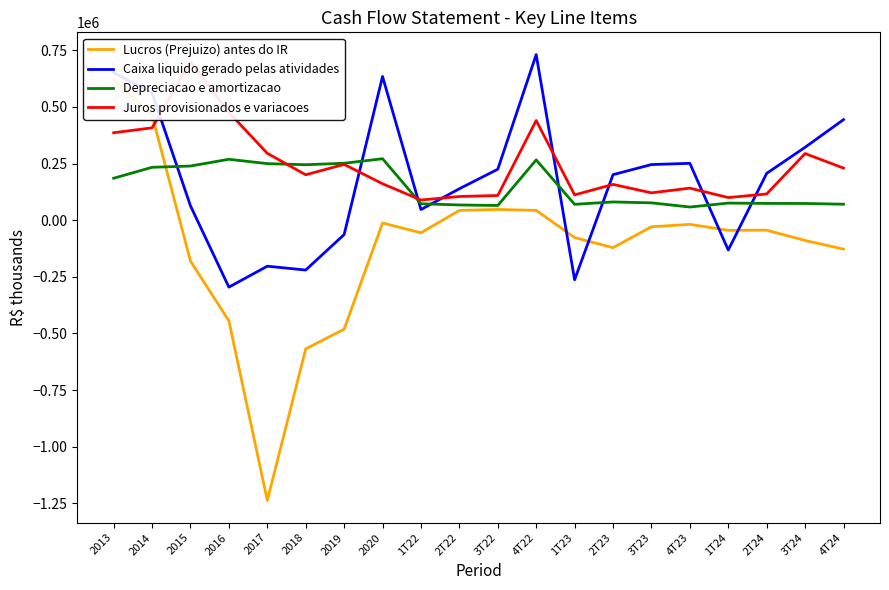

What is the approximate value of Depreciacao e amortizacao at 2014?

233585.0